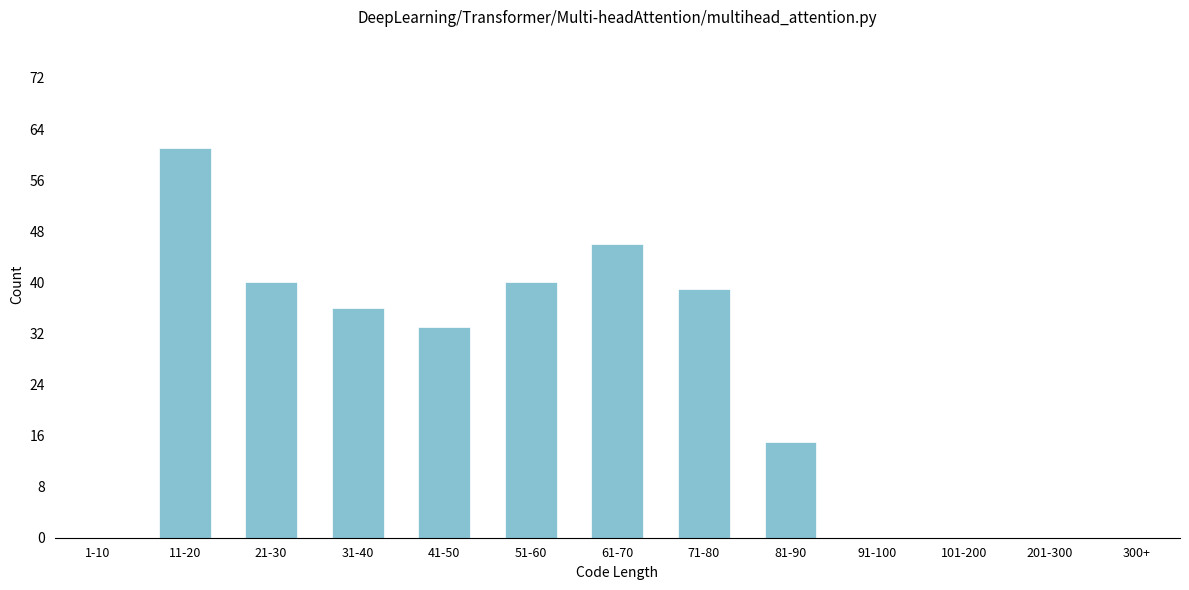

Reading left to right, transcribe all the data shown in this chart.

1-10=0	11-20=61	21-30=40	31-40=36	41-50=33	51-60=40	61-70=46	71-80=39	81-90=15	91-100=0	101-200=0	201-300=0